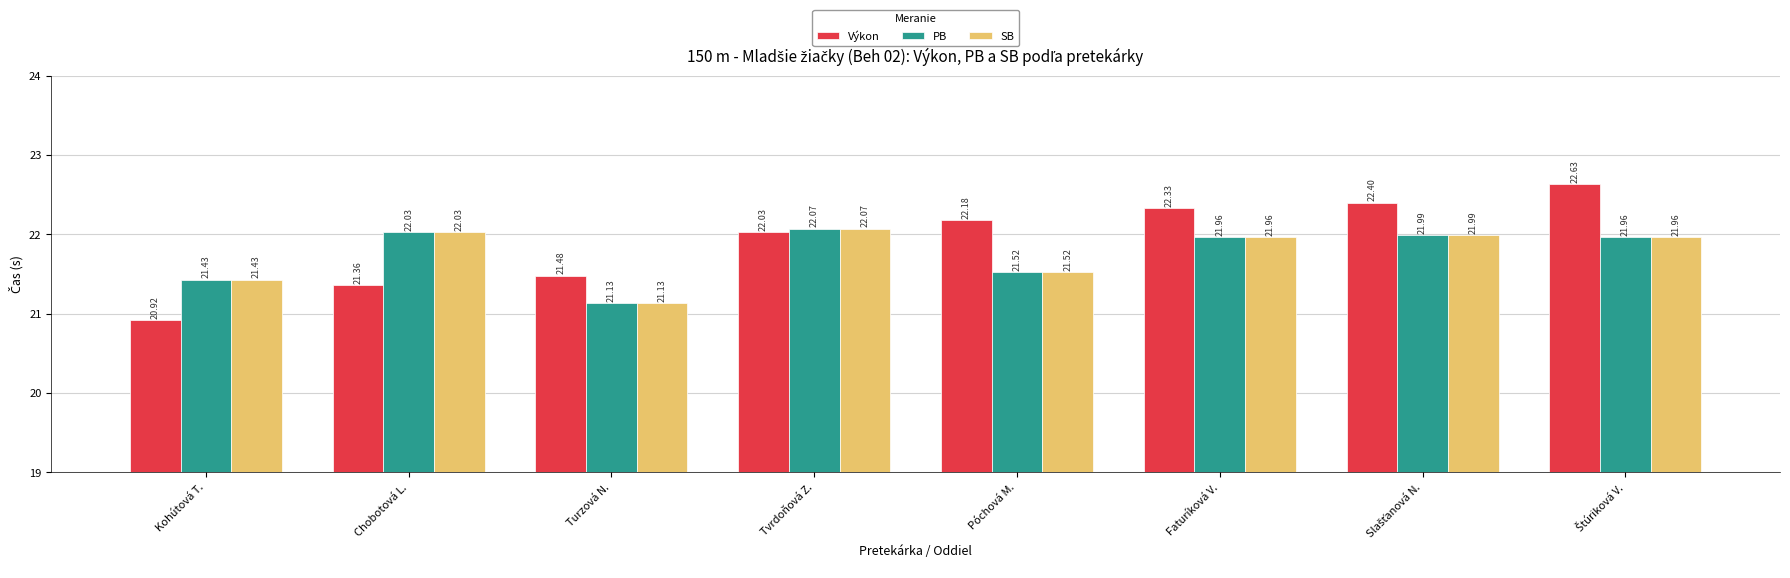

What is the maximum value shown in the chart?

22.6